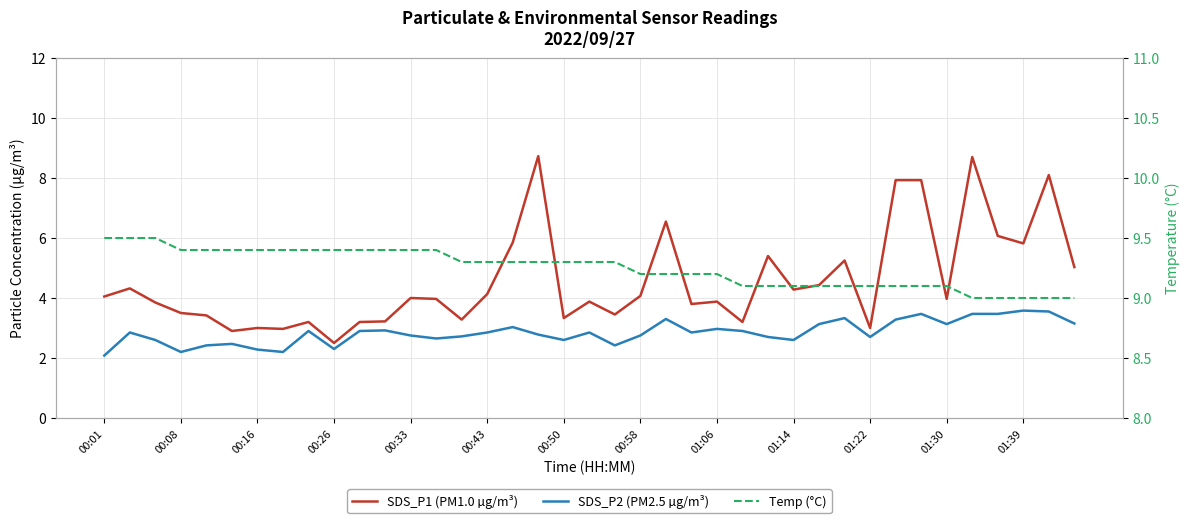

How many lines are shown in the chart?

3